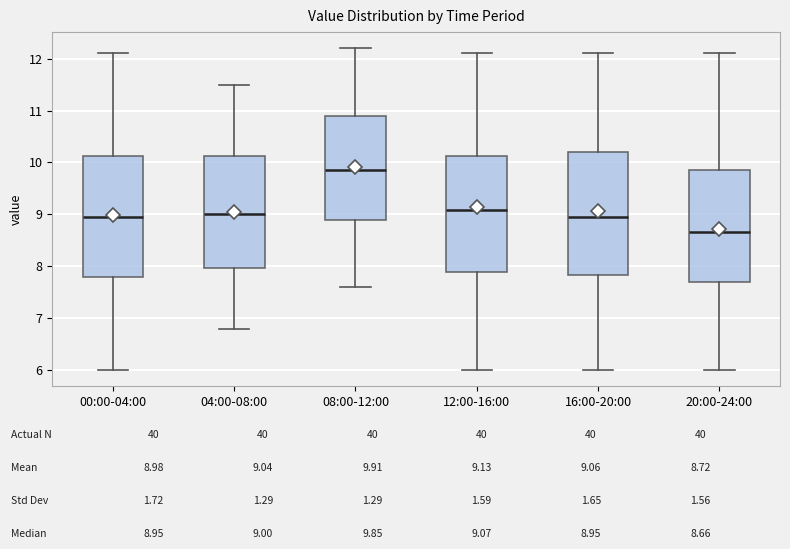

Reading left to right, read every box against the y-axis: the position of its median line, the range the box covers, and the ends of its whiskers. The values are not printed on the chart, so give them approximately, as read against the axis.

00:00-04:00: median 9.0, box 7.8 to 10.1, whiskers 6.0 to 12.1
04:00-08:00: median 9.0, box 8.0 to 10.1, whiskers 6.8 to 11.5
08:00-12:00: median 9.9, box 8.9 to 10.9, whiskers 7.6 to 12.2
12:00-16:00: median 9.1, box 7.9 to 10.1, whiskers 6.0 to 12.1
16:00-20:00: median 9.0, box 7.8 to 10.2, whiskers 6.0 to 12.1
20:00-24:00: median 8.7, box 7.7 to 9.9, whiskers 6.0 to 12.1